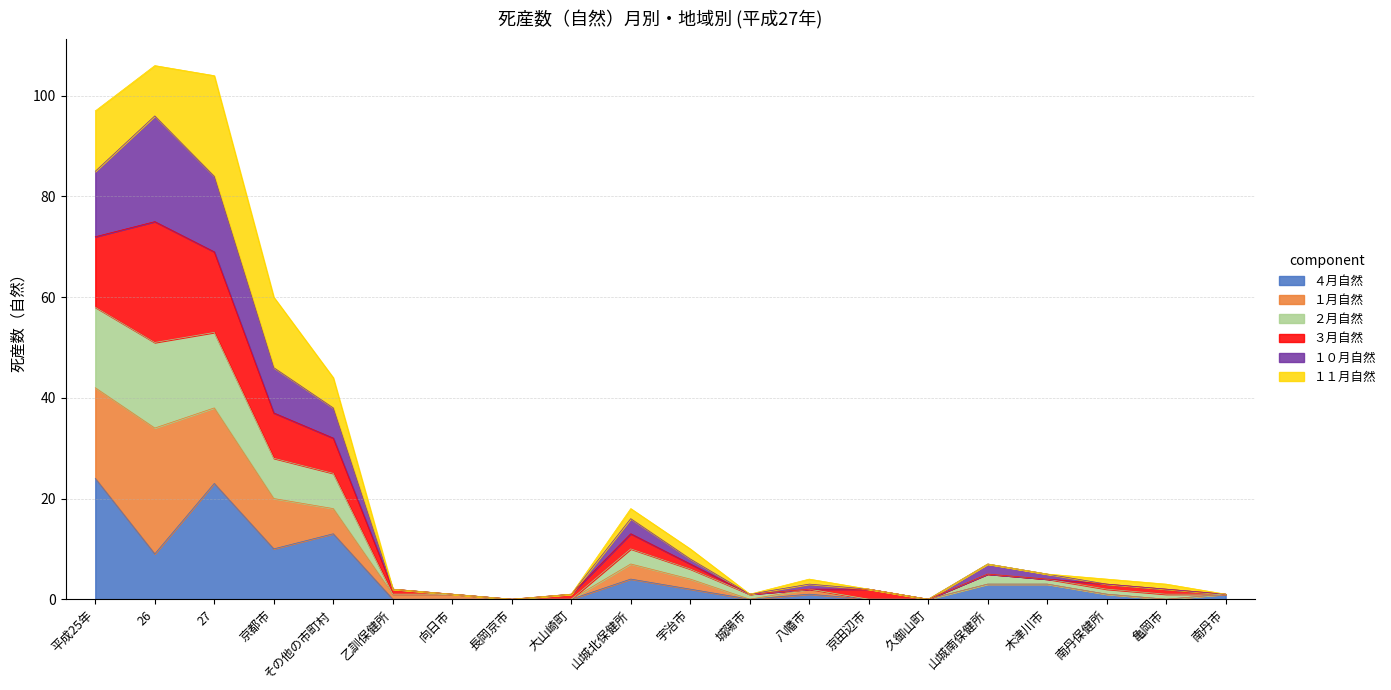

The ４月自然 series shows 4 at 26. True or false?

False